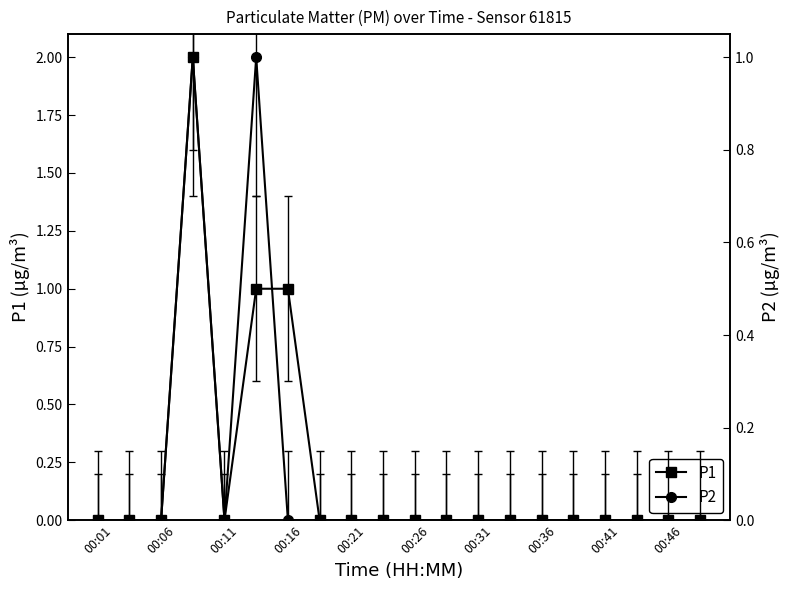

What is the sum of all P1 values?

4